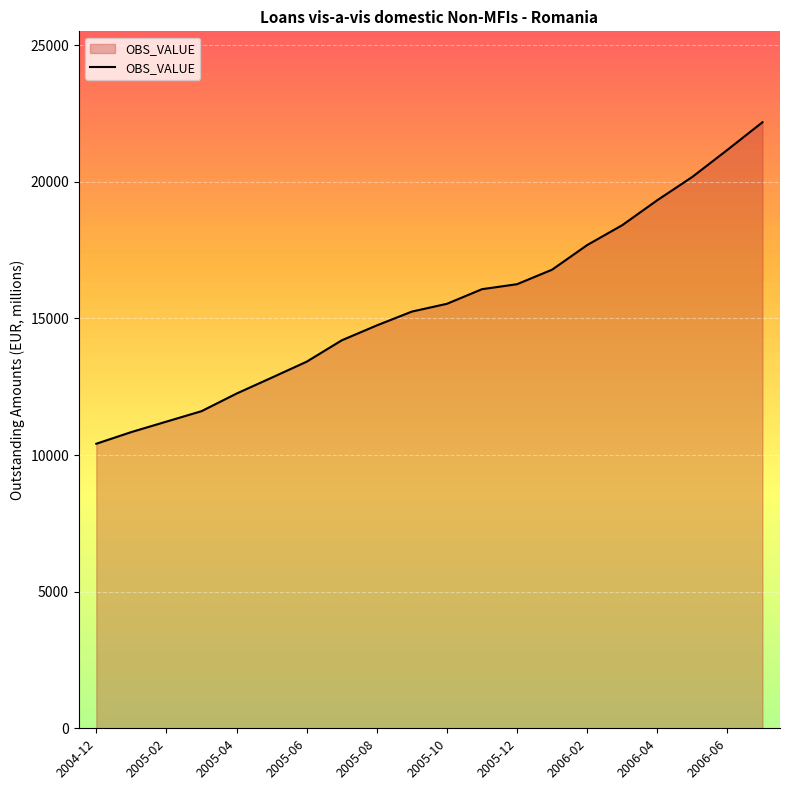

What is the greatest value displayed?

22178.0